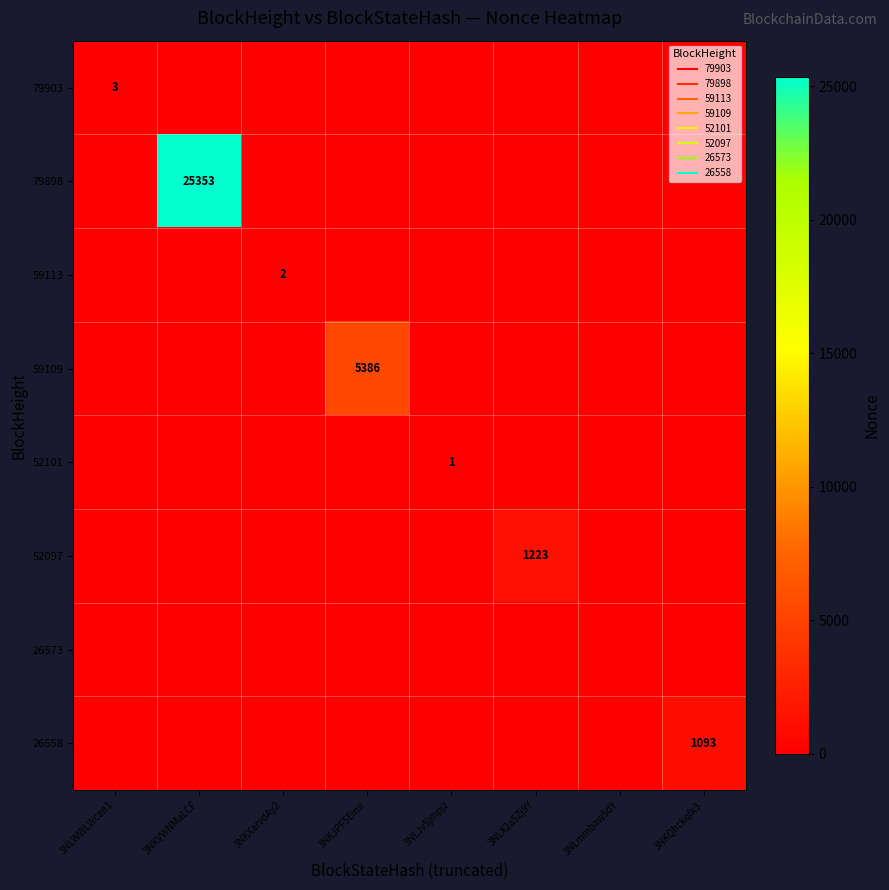

What is the difference between the highest and lowest values at 3NLJv5jmpjz?

1